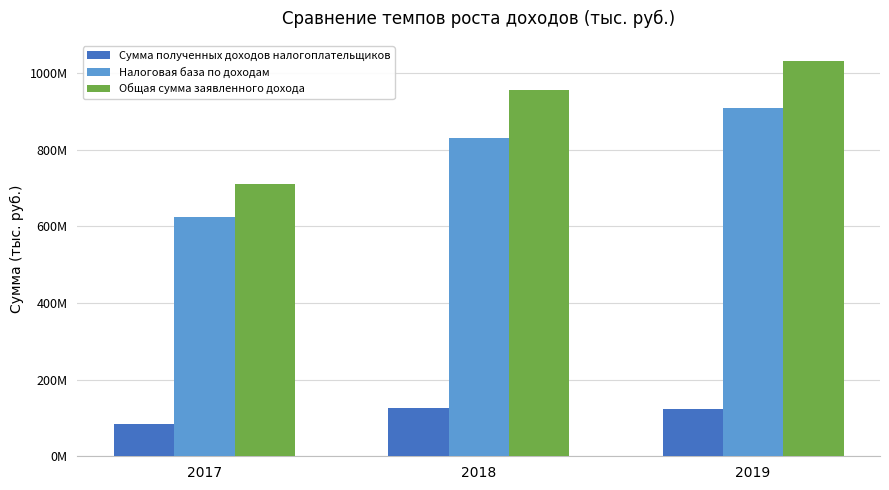

At how many categories does at least one series exceed 801507210?

2